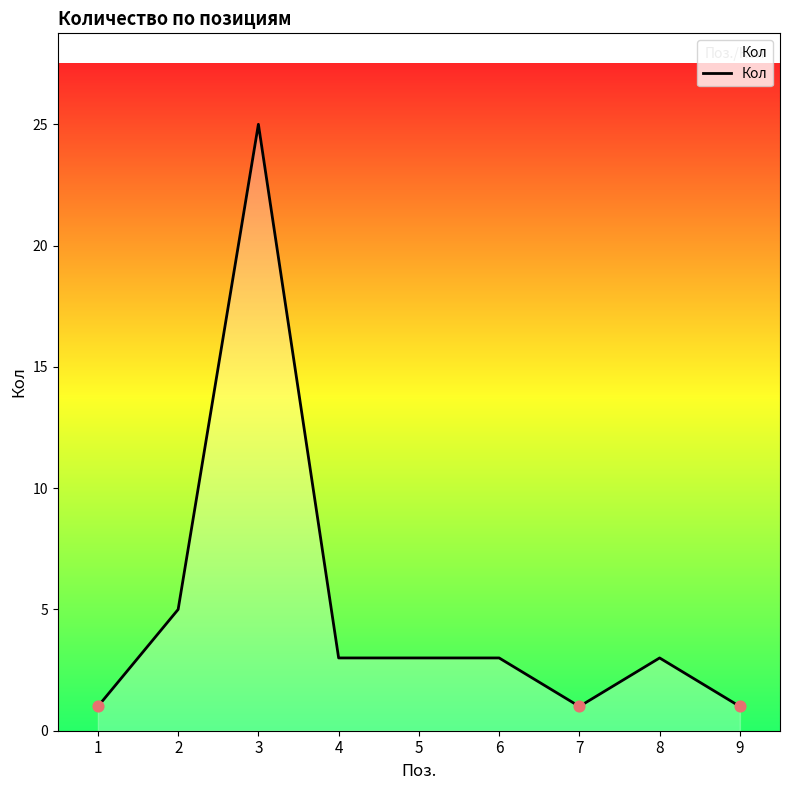

Which has a higher value, 6 or 7?

6